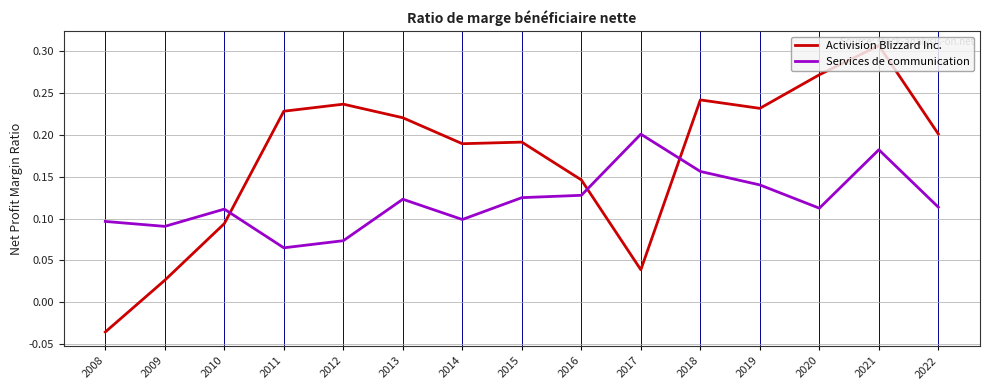

The value of Activision Blizzard Inc. at 2012 is 0.1. True or false?

False